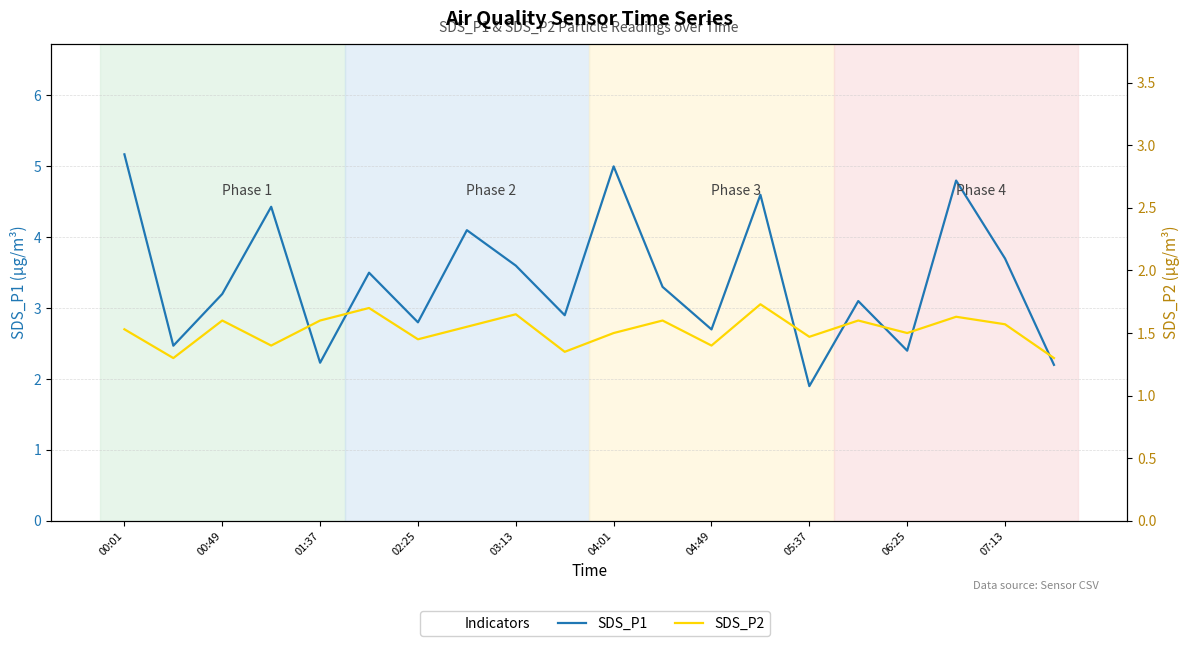

At which category is the sum across all series the highest?

00:01